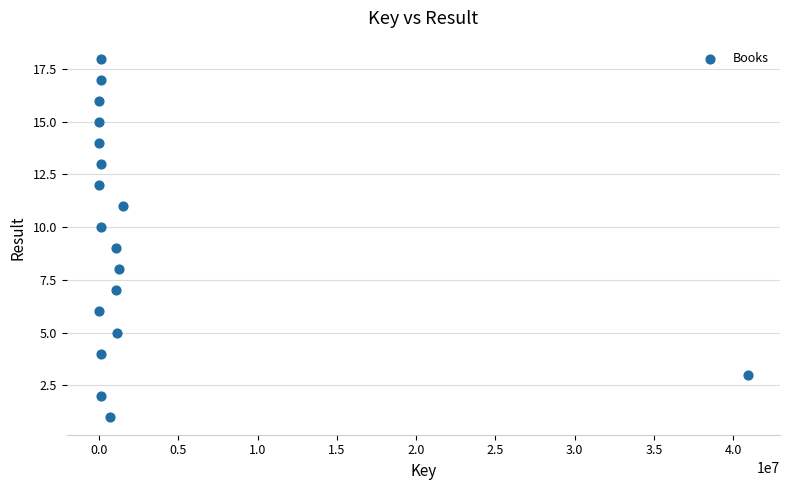

What is the range of X values (max minus min)?

40906571